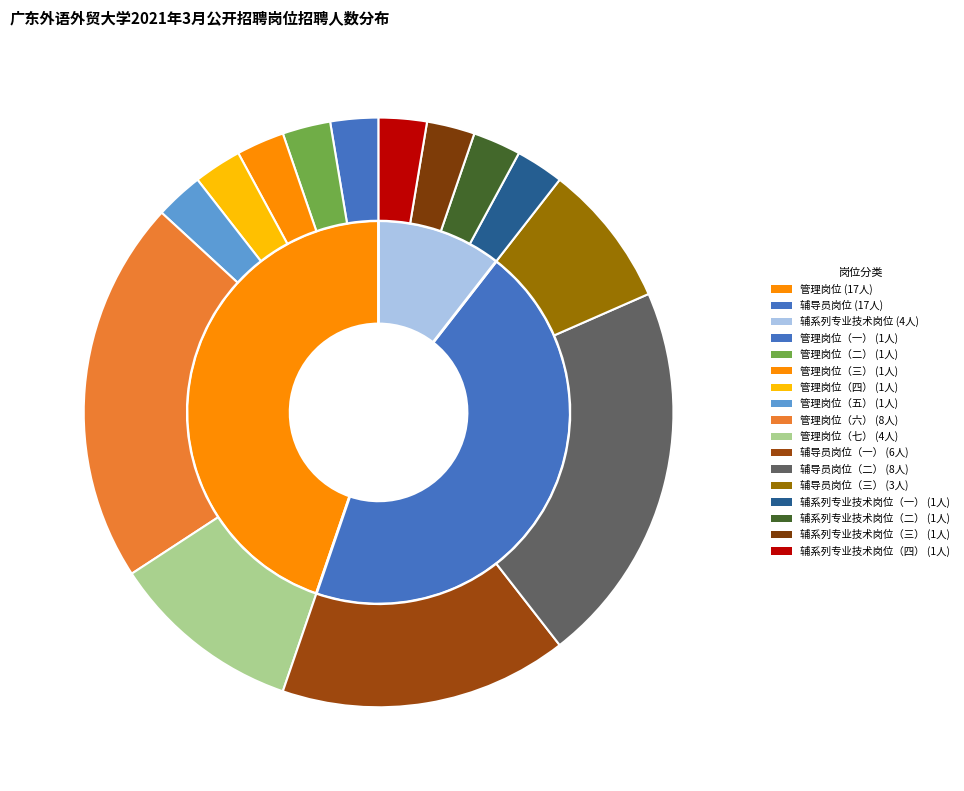

Does any single category account for the majority?

No